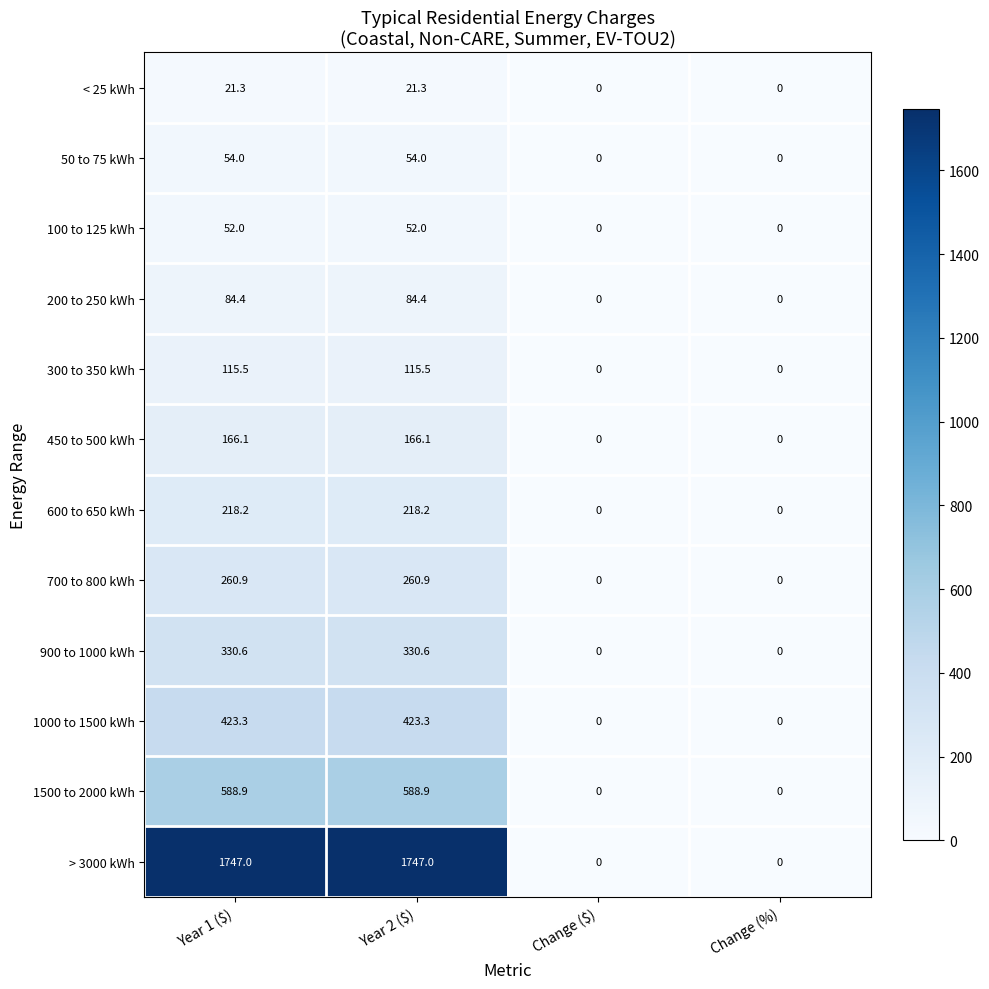

Rank the series at Year 2 ($) from highest to lowest value.

> 3000 kWh, 1500 to 2000 kWh, 1000 to 1500 kWh, 900 to 1000 kWh, 700 to 800 kWh, 600 to 650 kWh, 450 to 500 kWh, 300 to 350 kWh, 200 to 250 kWh, 50 to 75 kWh, 100 to 125 kWh, < 25 kWh